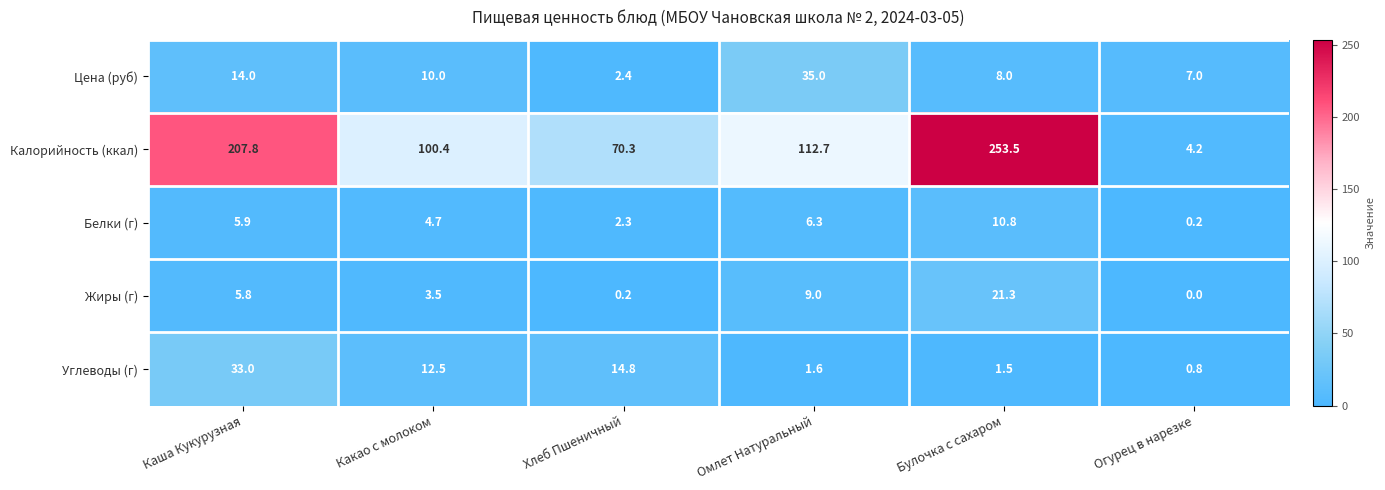

Reading left to right, list all the values displayed in this chart.

Цена (руб): Каша Кукурузная=14.0	Какао с молоком=10.0	Хлеб Пшеничный=2.4	Омлет Натуральный=35.0	Булочка с сахаром=8.0	Огурец в нарезке=7.0
Калорийность (ккал): Каша Кукурузная=207.8	Какао с молоком=100.4	Хлеб Пшеничный=70.3	Омлет Натуральный=112.7	Булочка с сахаром=253.5	Огурец в нарезке=4.2
Белки (г): Каша Кукурузная=5.9	Какао с молоком=4.7	Хлеб Пшеничный=2.3	Омлет Натуральный=6.3	Булочка с сахаром=10.8	Огурец в нарезке=0.2
Жиры (г): Каша Кукурузная=5.8	Какао с молоком=3.5	Хлеб Пшеничный=0.2	Омлет Натуральный=9.0	Булочка с сахаром=21.3	Огурец в нарезке=0.0
Углеводы (г): Каша Кукурузная=33.0	Какао с молоком=12.5	Хлеб Пшеничный=14.8	Омлет Натуральный=1.6	Булочка с сахаром=1.5	Огурец в нарезке=0.8